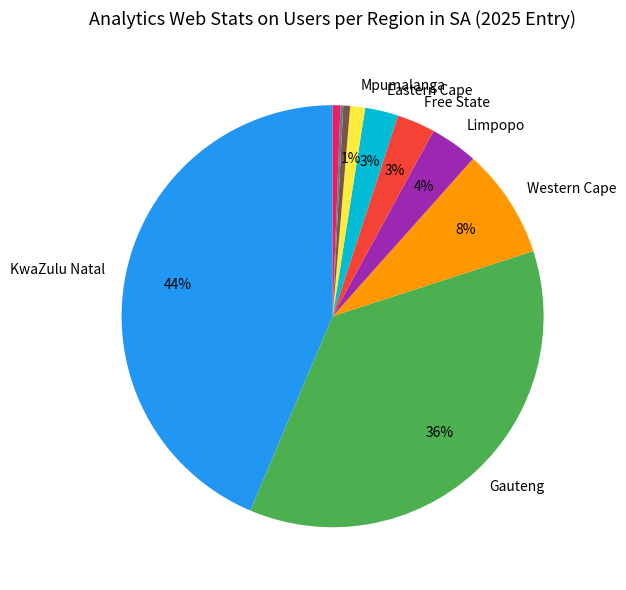

Does any single category account for the majority?

No